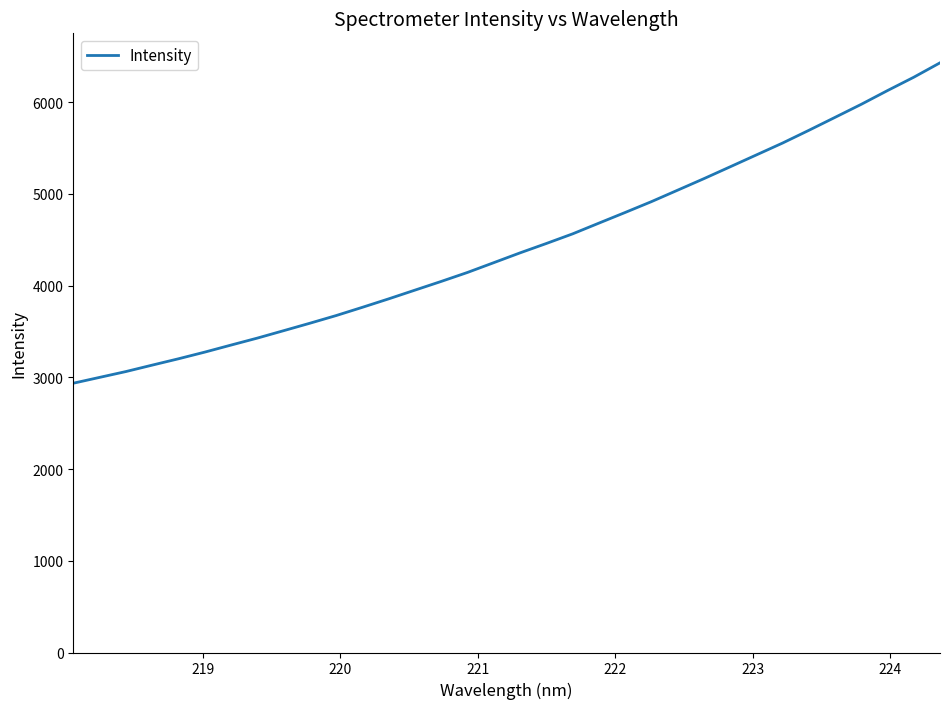

What is the smallest value displayed?

2936.3